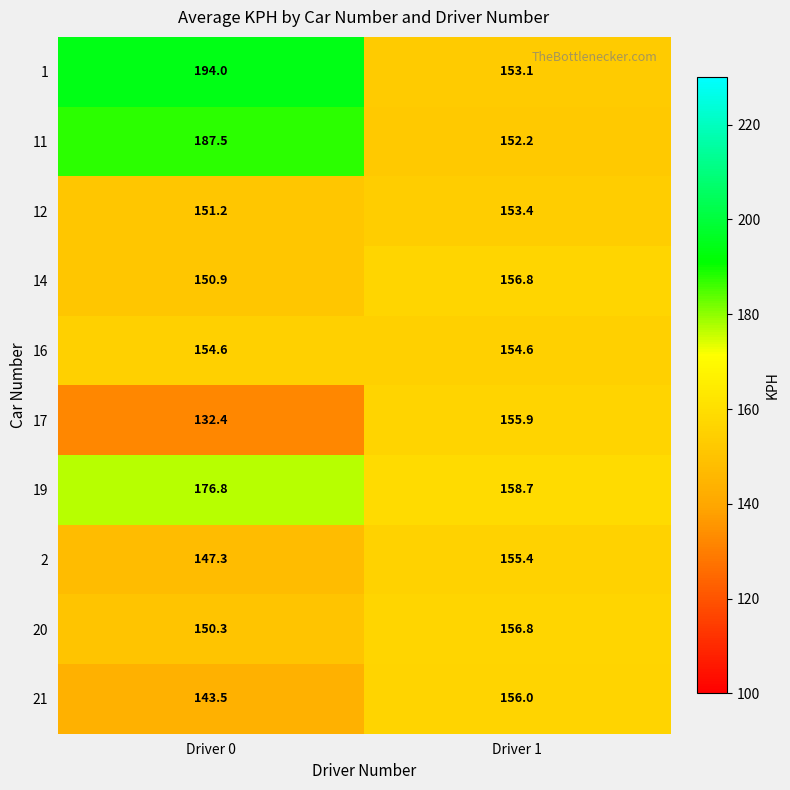

The 20 series shows 156.8 at Driver 1. True or false?

True